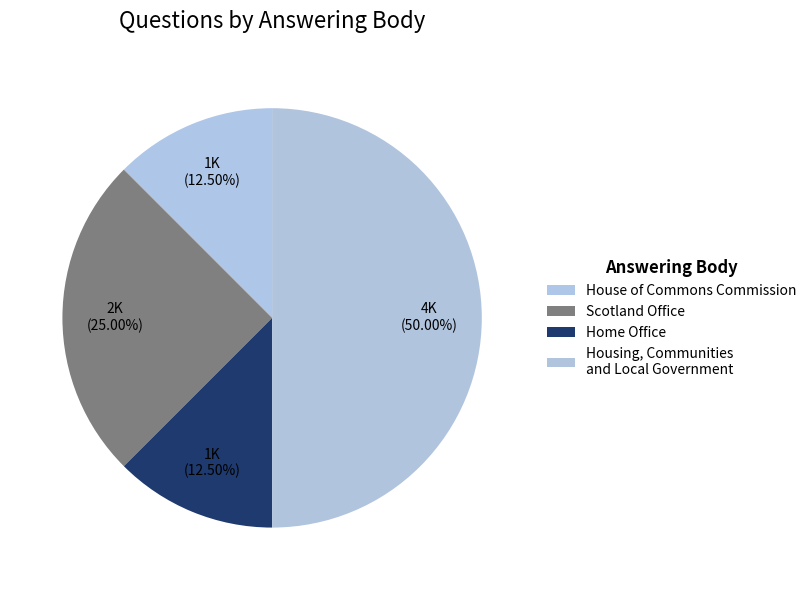

To the nearest percent, what percentage of the pie is Scotland Office?

25%